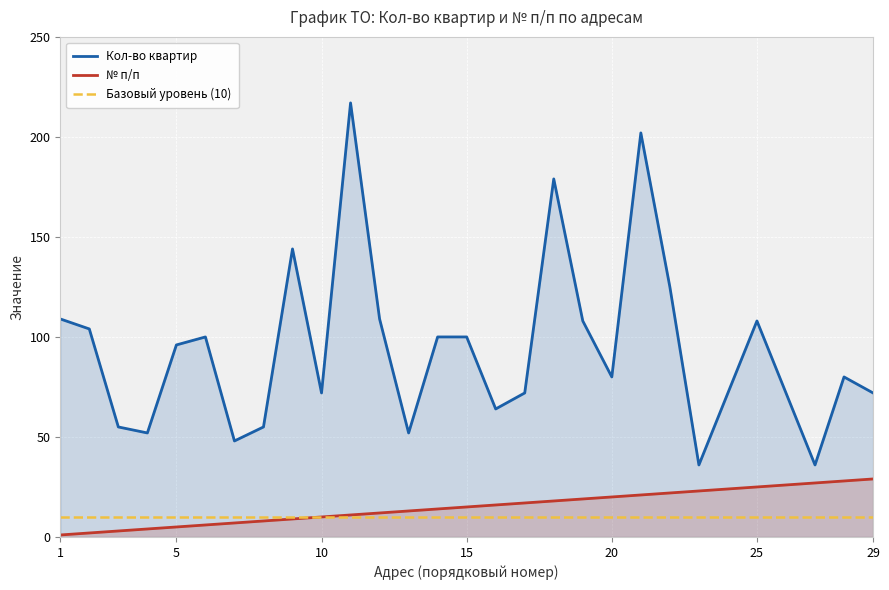

Where is Базовый уровень (10) nearest to the value 10?

1